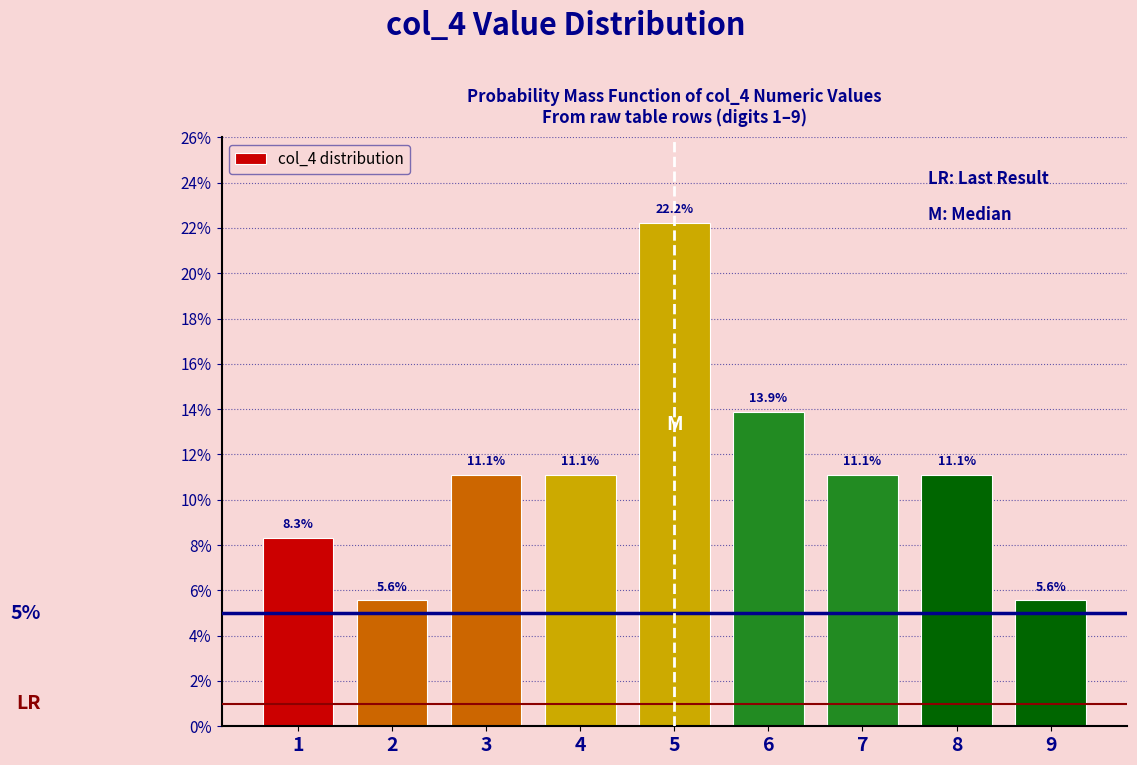

Over which range of the x-axis is the bar tallest?

4.5 to 5.5